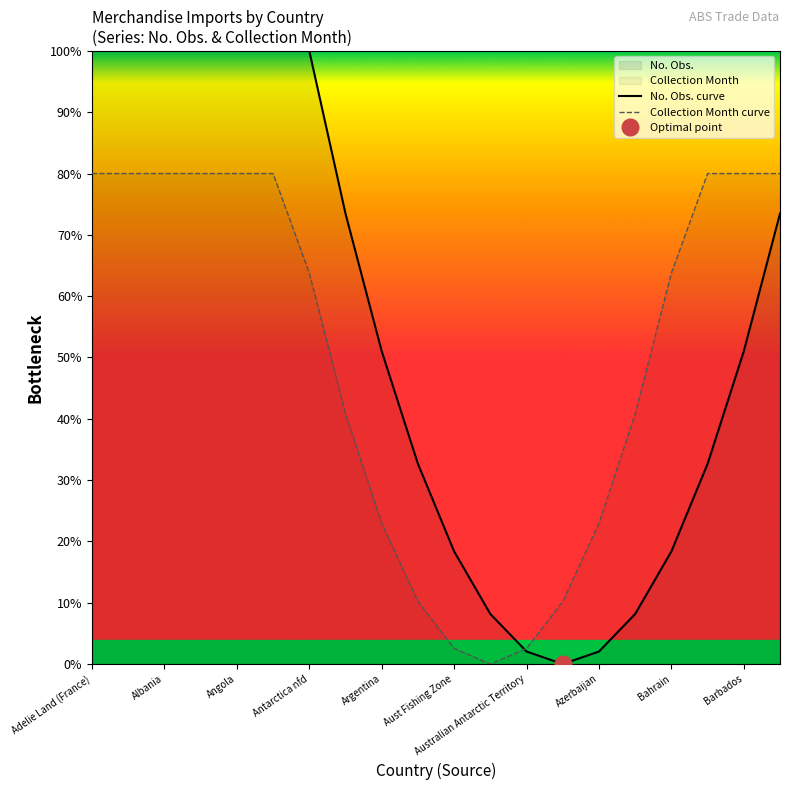

What value does the No. Obs. curve series have at Barbados?

51.0